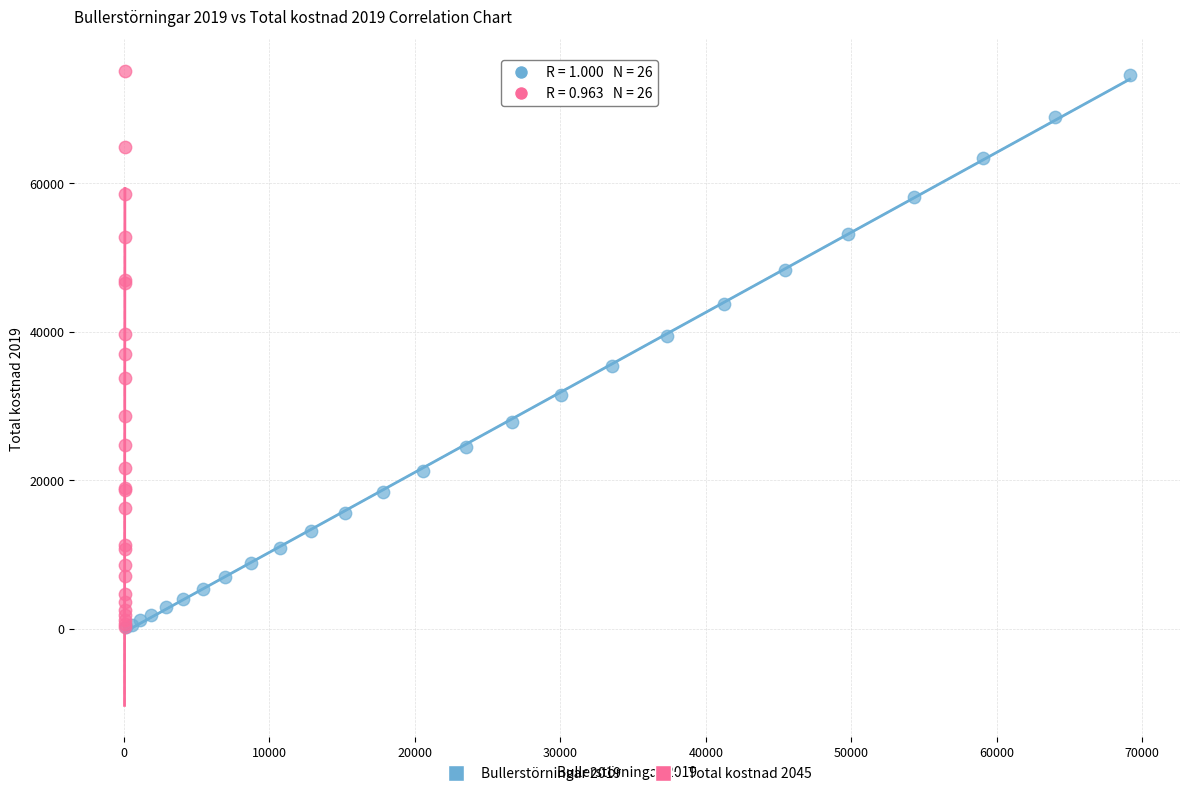

Which series has the widest spread of Y values?

Total kostnad 2045